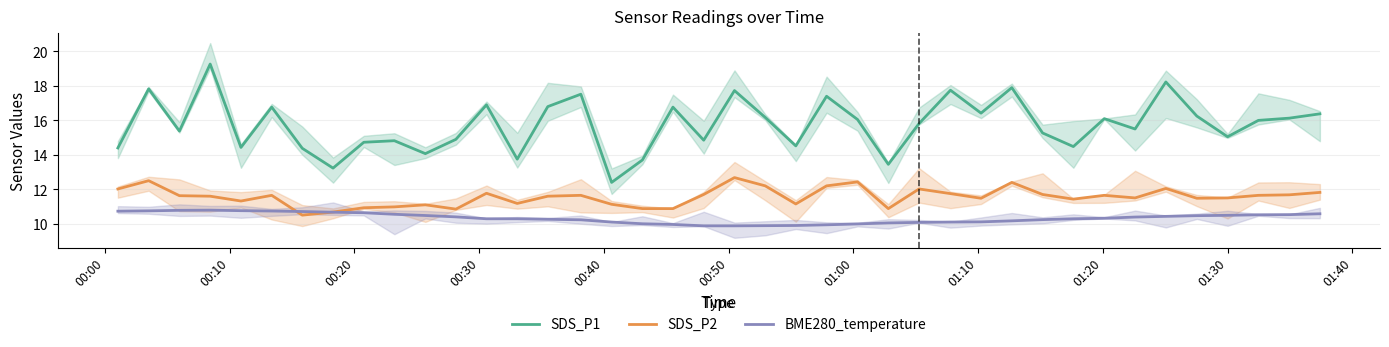

How many values in the SDS_P2 series are below 11?

8